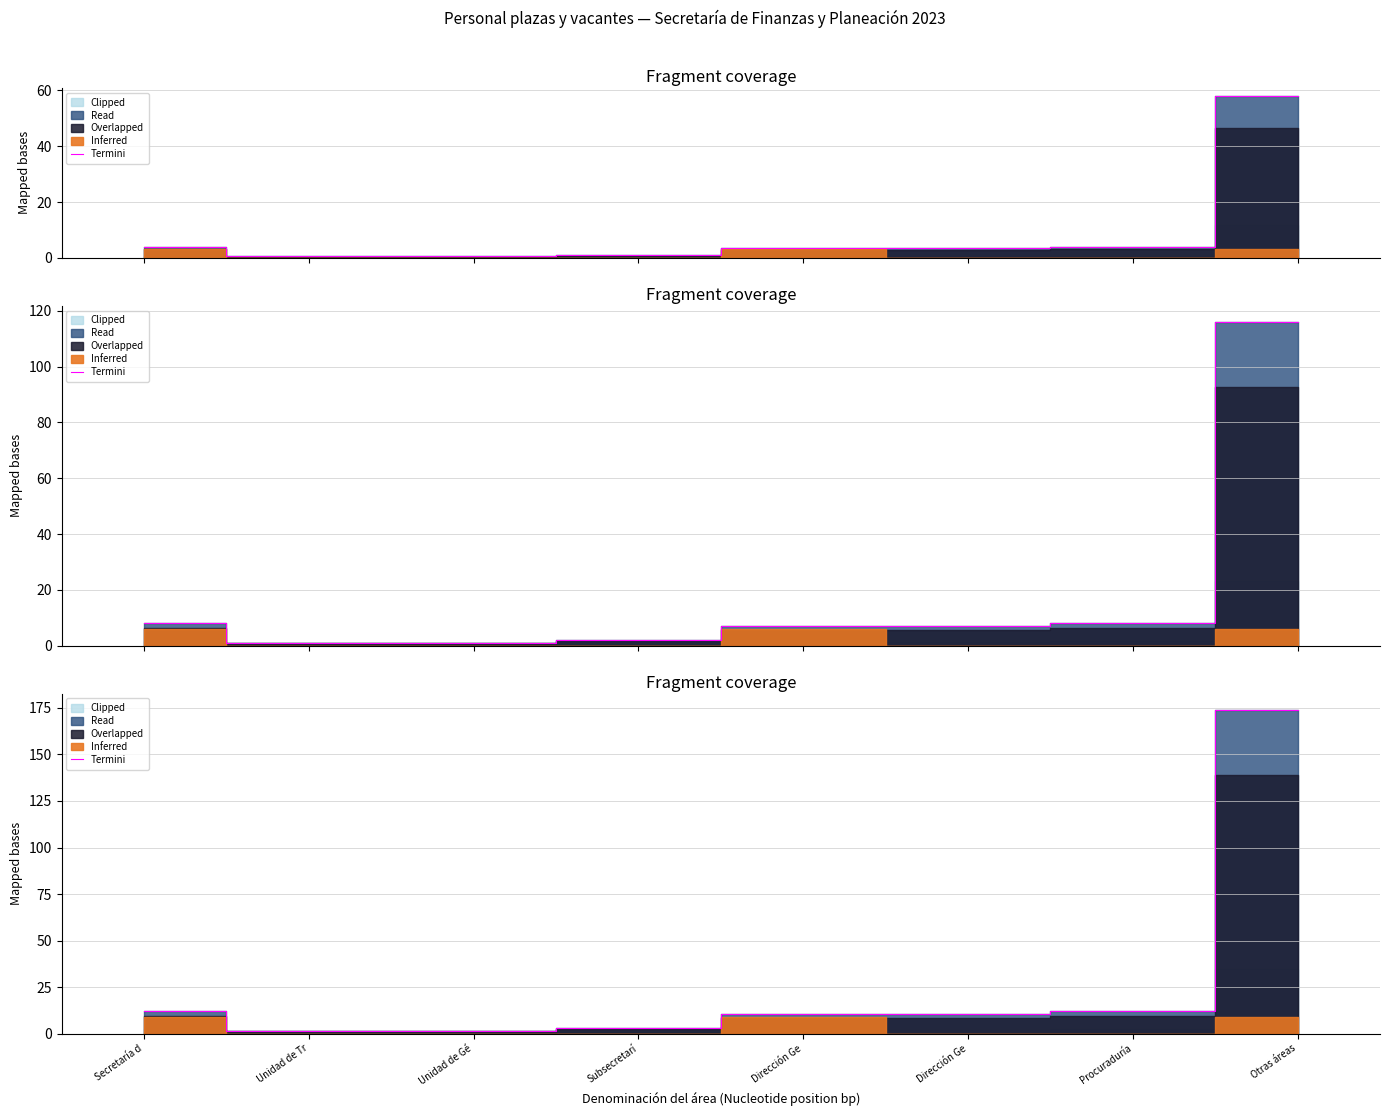

Count the number of categories in the chart.

8